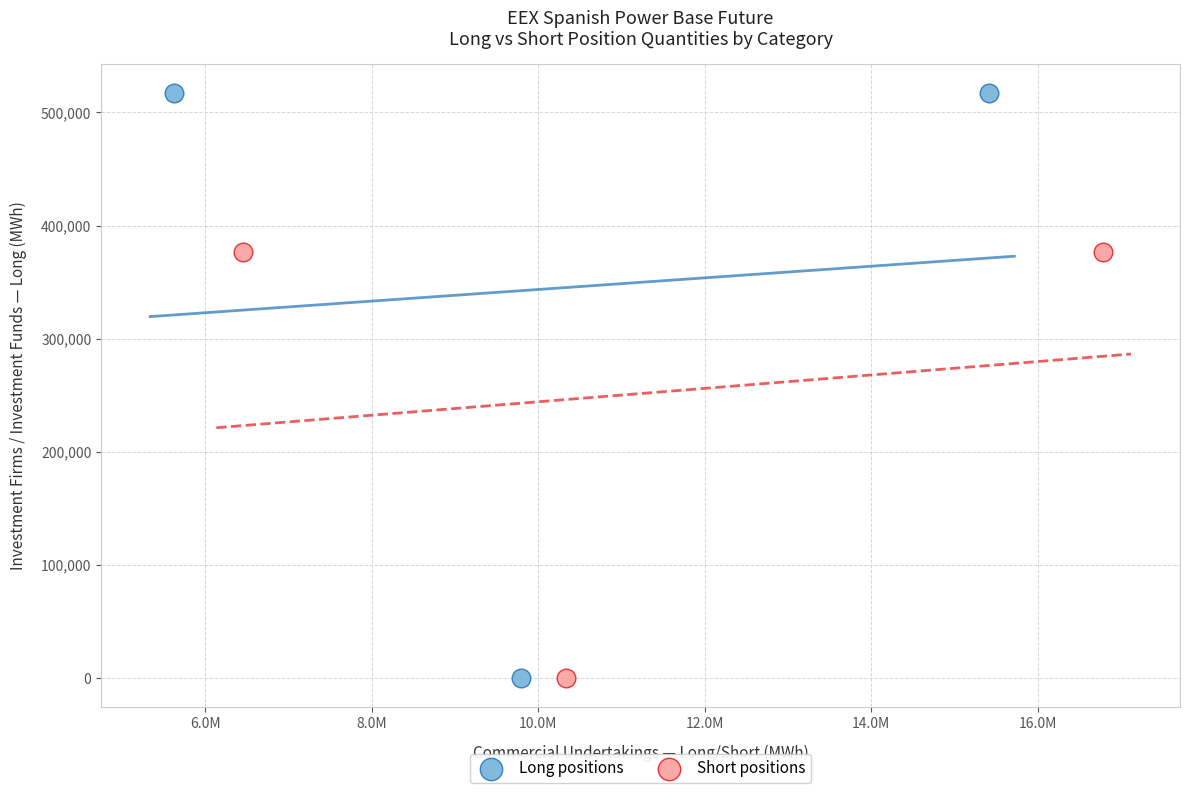

Which series has the widest spread of Y values?

Long positions